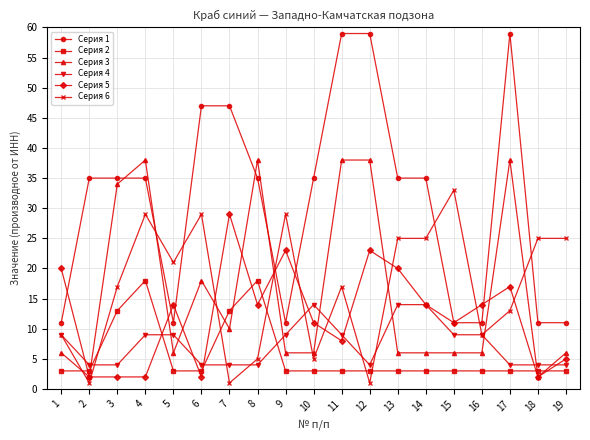

What is the minimum value shown in the chart?

1